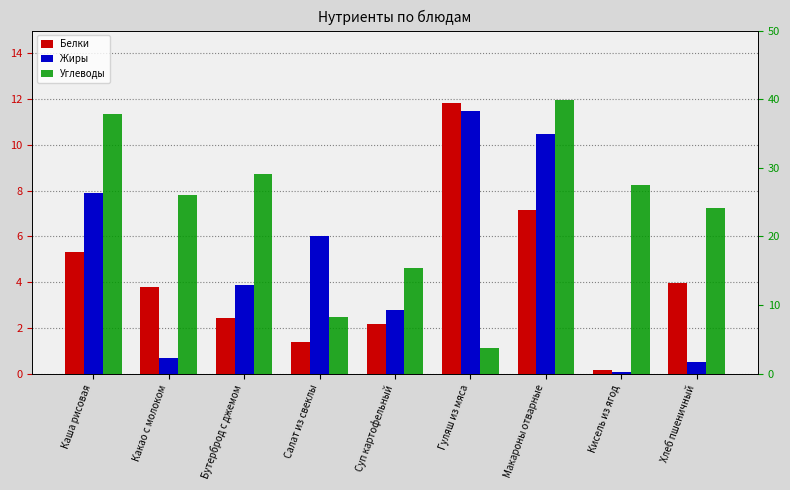

What is the average value of the Жиры series?

4.9